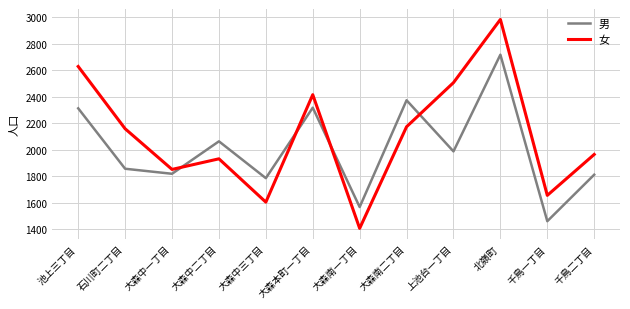

List the series in order of their peak value, highest first.

女, 男